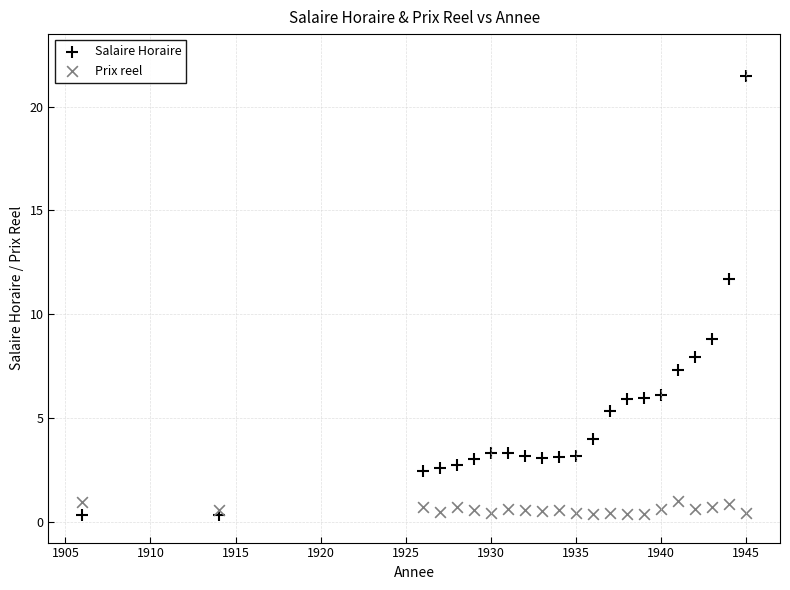

Across all data points, what is the range of X values (max minus min)?

39.0